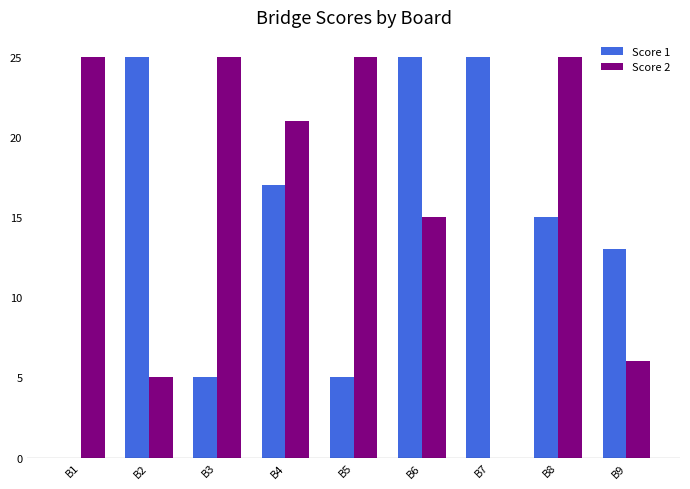

Does the chart contain stacked bars?

No